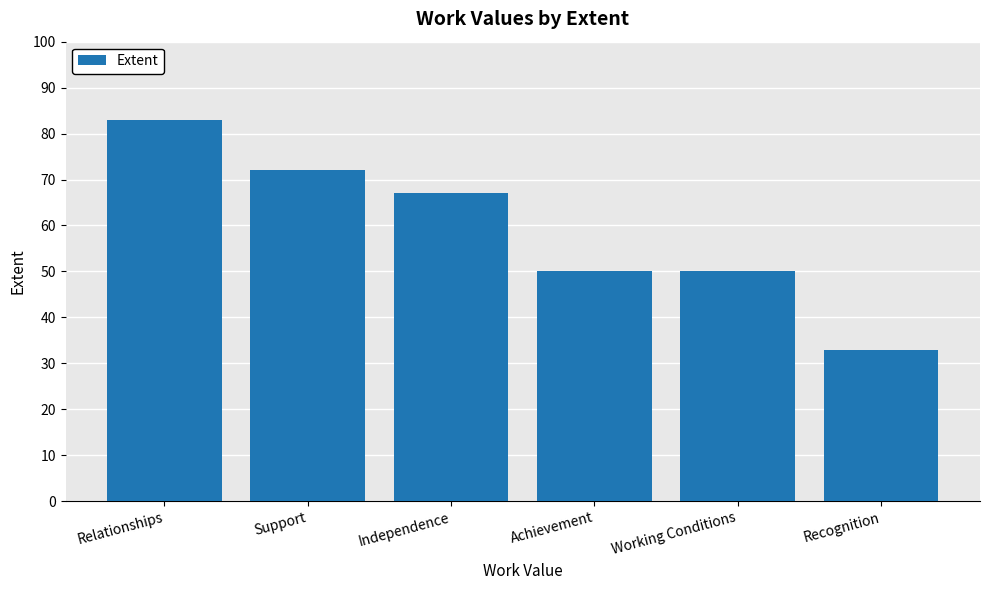

How many data points are less than 67?

3